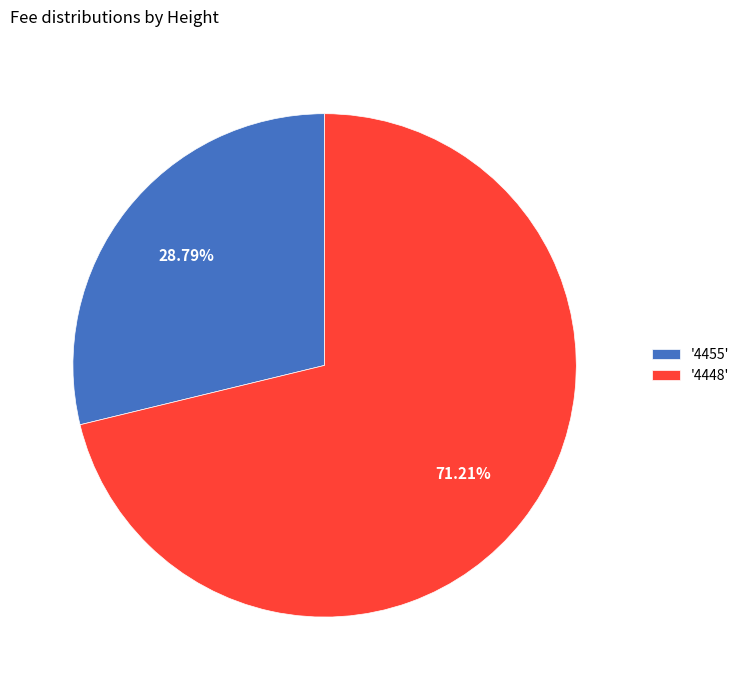

Count the number of slices in the pie.

2